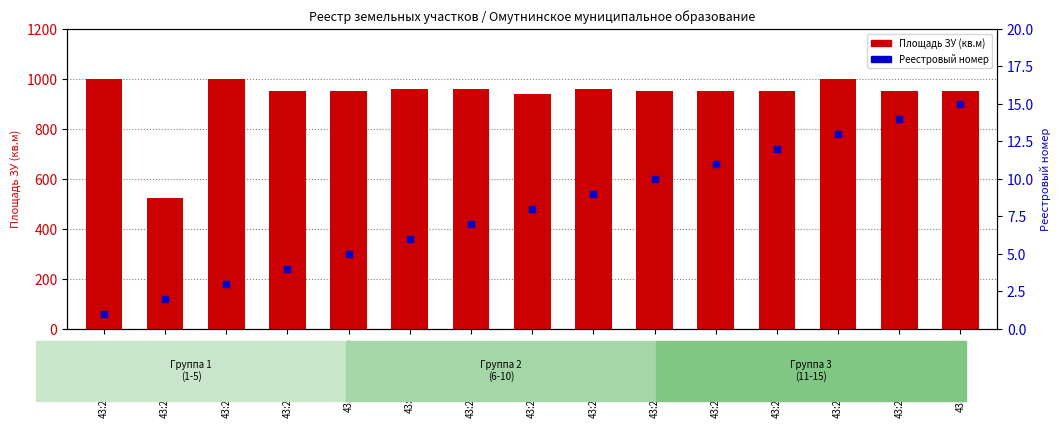

Which series reaches the minimum Y coordinate?

Реестровый номер